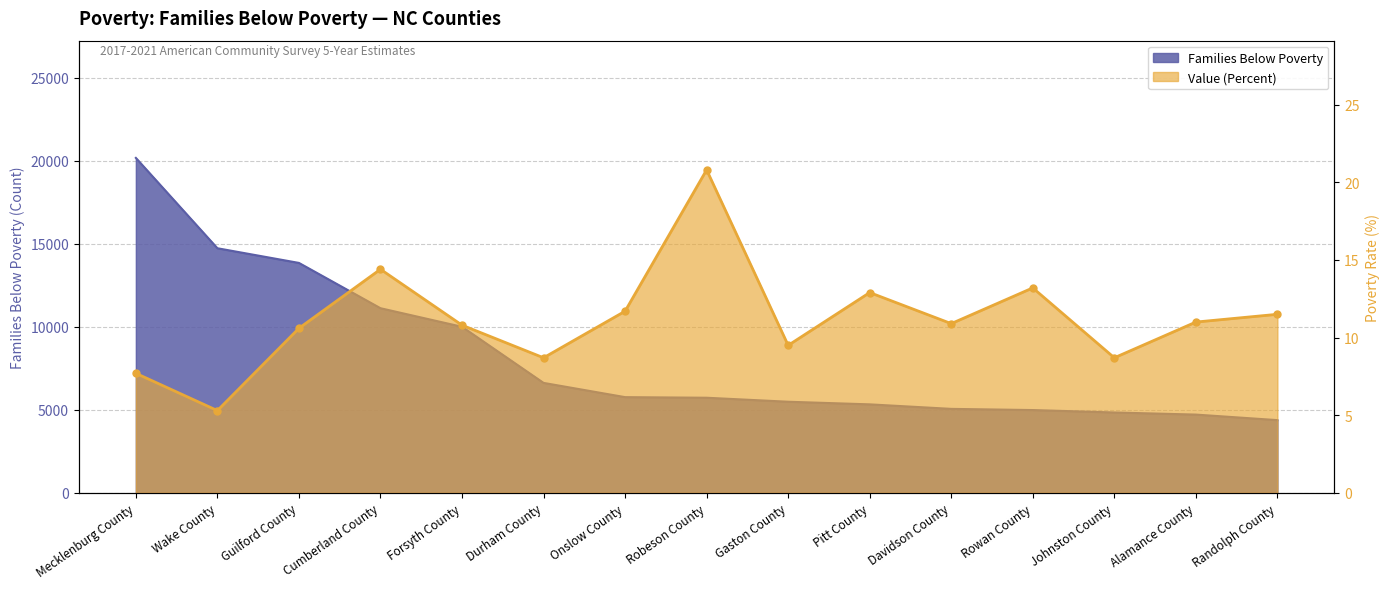

Is the value of Value (Percent) at Cumberland County greater than the value of Families Below Poverty at Gaston County?

No